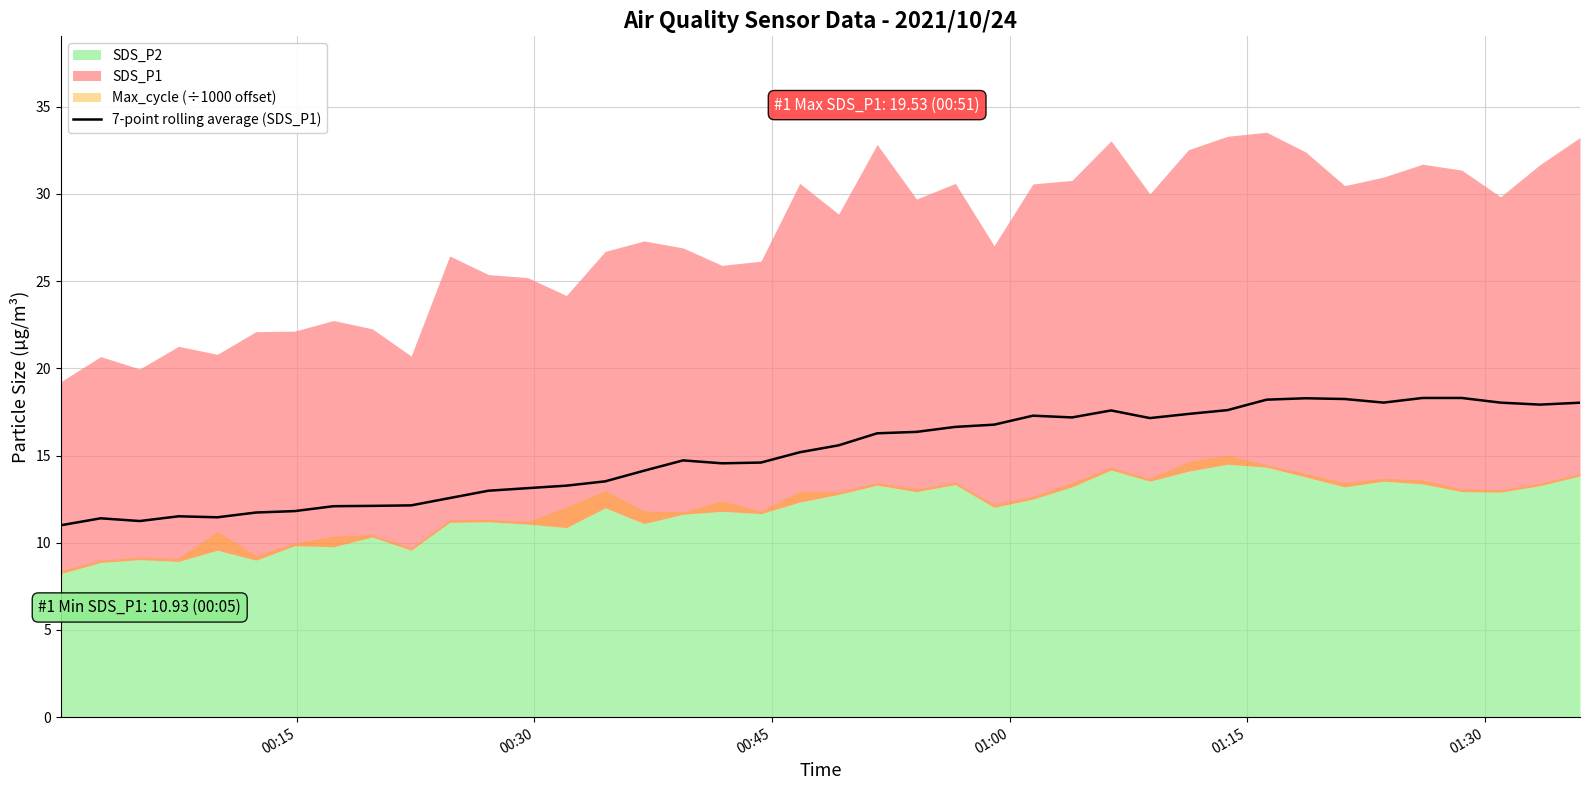

What is the maximum value for 7-point rolling average (SDS_P1)?

18.3